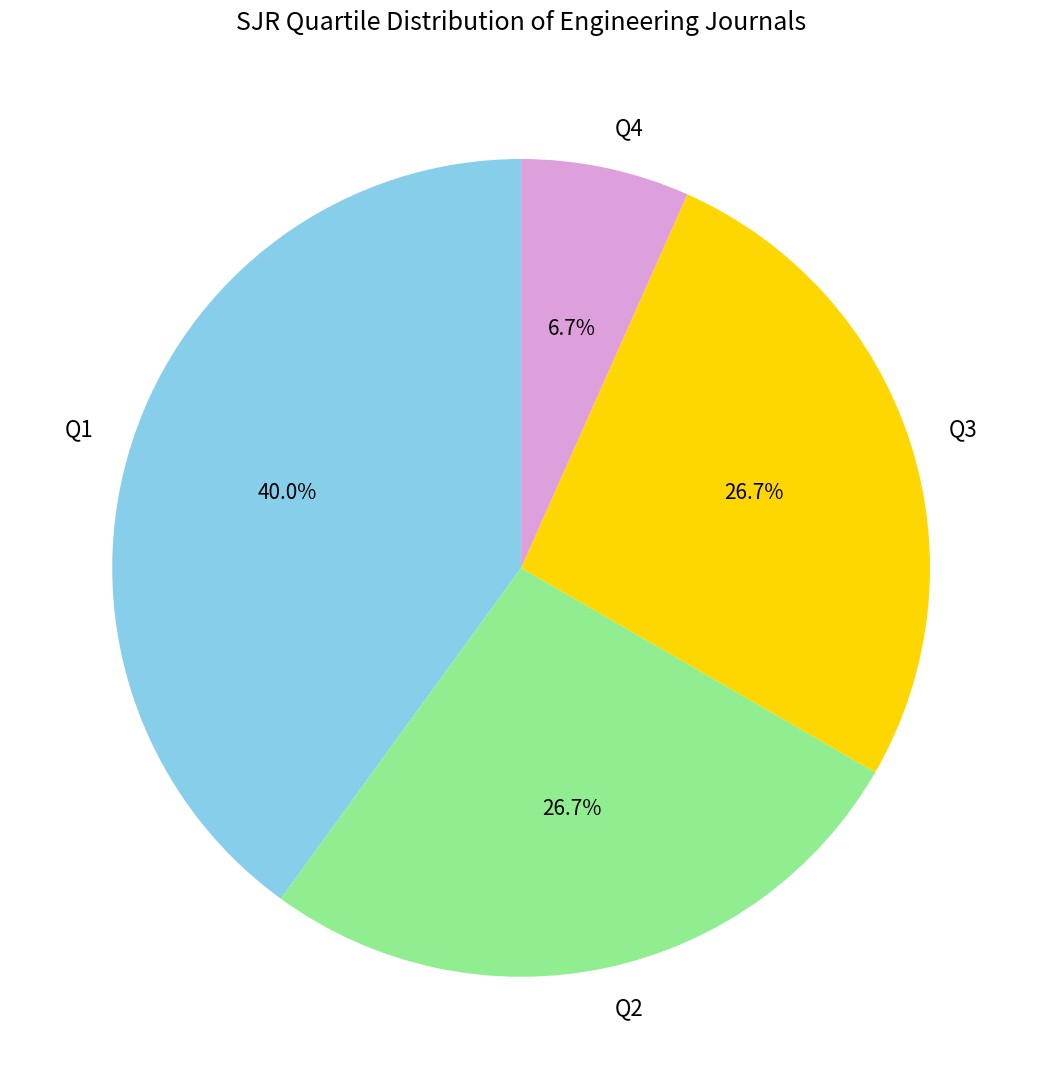

To the nearest percent, what is the difference between the largest and smallest slice percentages?

33%